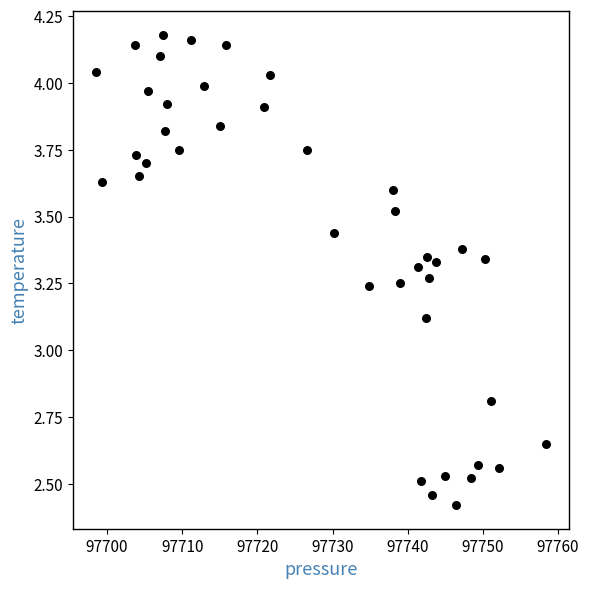

What is the range of X values (max minus min)?

60.0